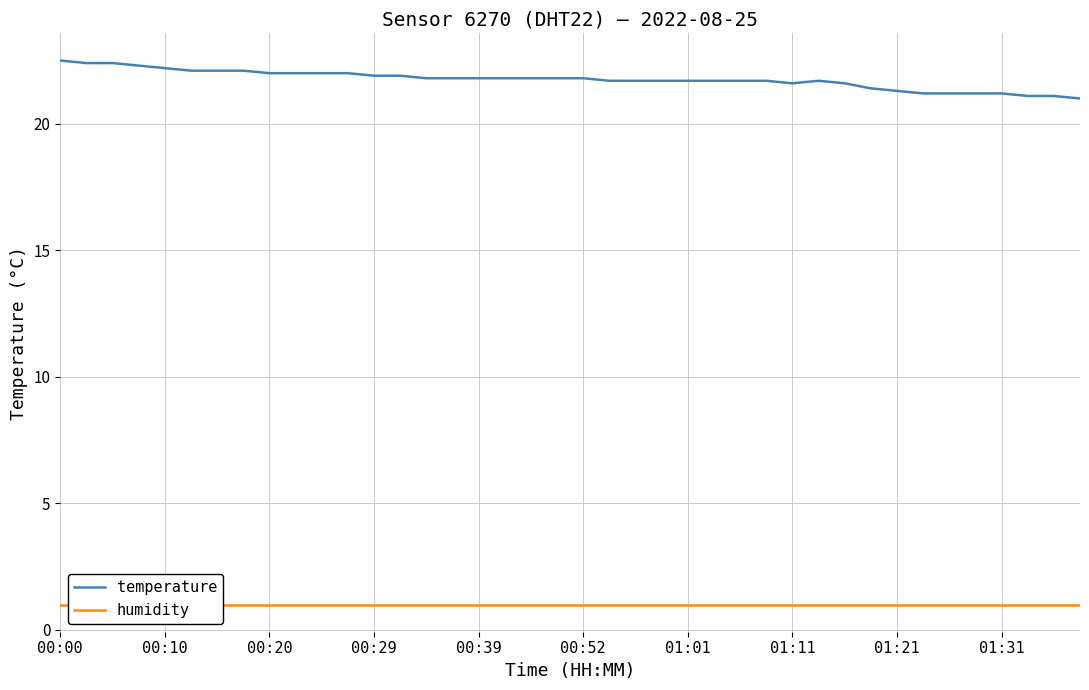

How many lines are shown in the chart?

2